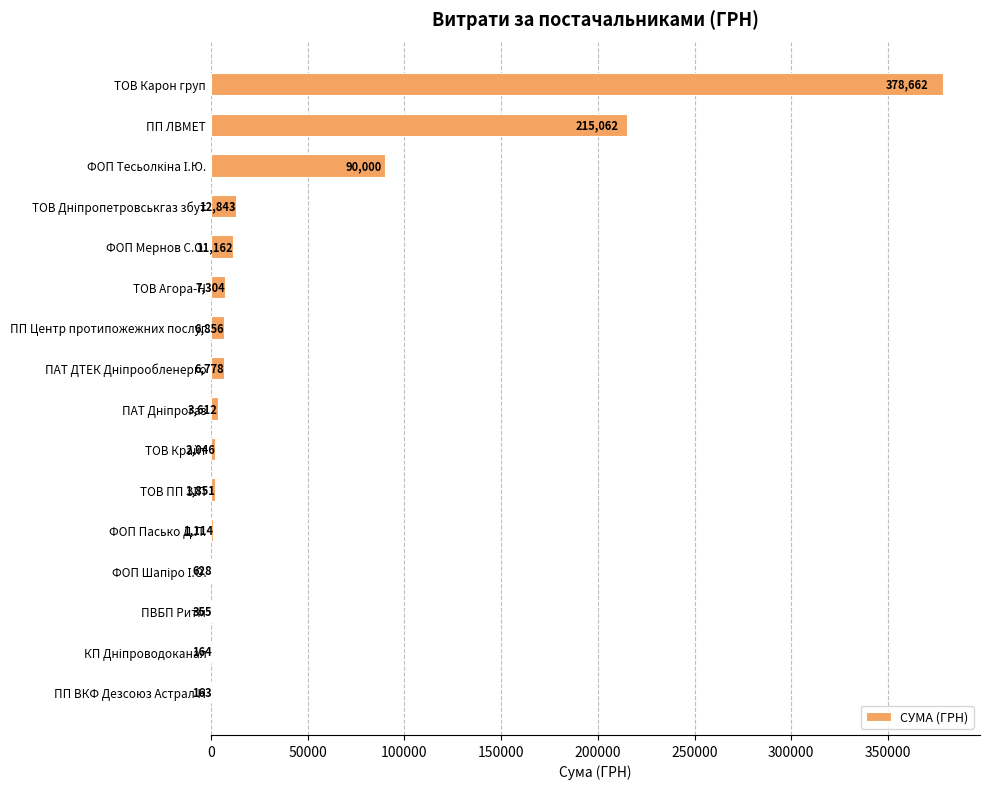

What is the sum of all values?

738601.6